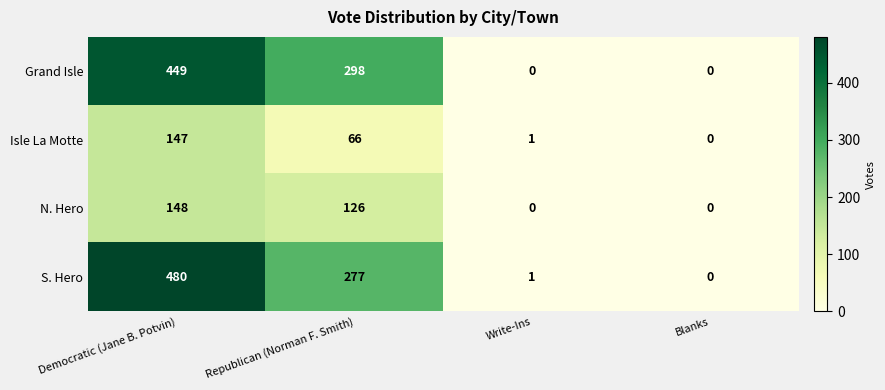

Reading right to left, list all the values displayed in this chart.

Grand Isle: 0	0	298	449
Isle La Motte: 0	1	66	147
N. Hero: 0	0	126	148
S. Hero: 0	1	277	480